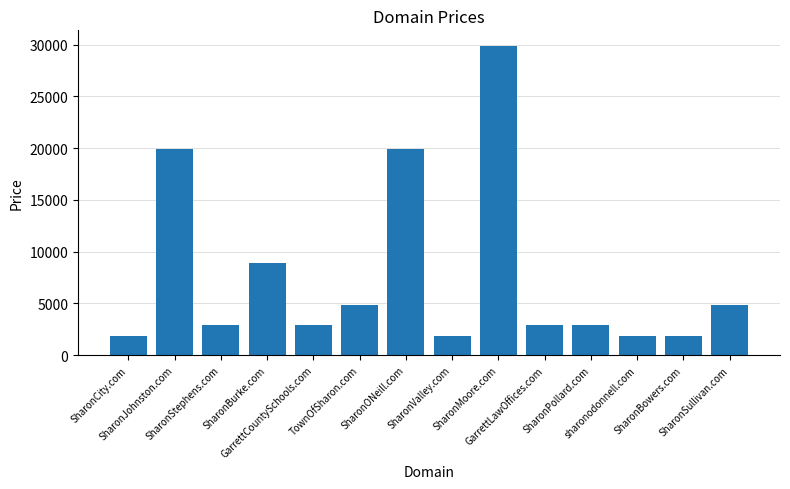

What is the smallest value displayed?

1888